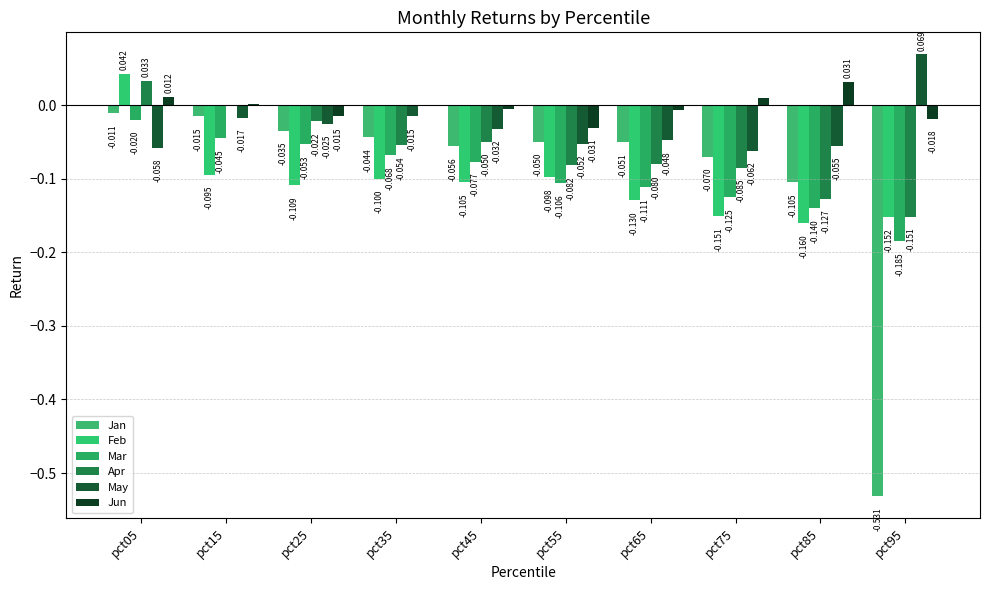

Which has a higher value, pct75 or pct55?

pct55